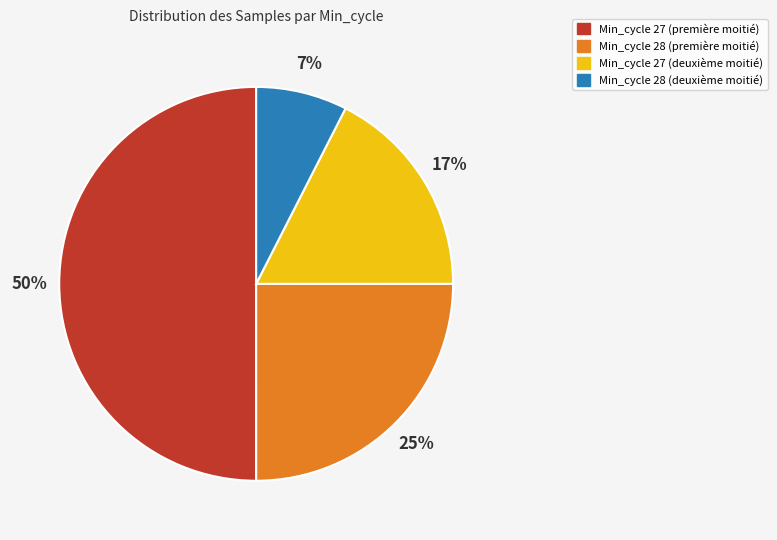

To the nearest percent, what is the average slice percentage?

25%